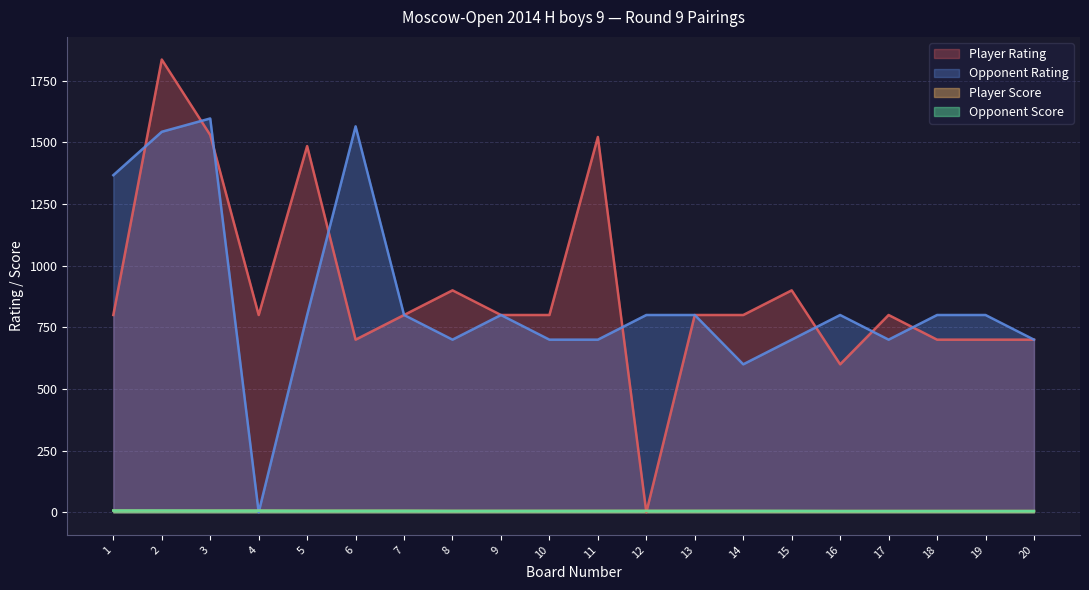

How many intersections are there between Player Score and Player Rating?

2